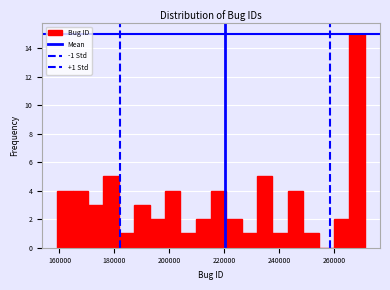

Read against the x-axis, roughly where is the centre of the tallest bar?

268000